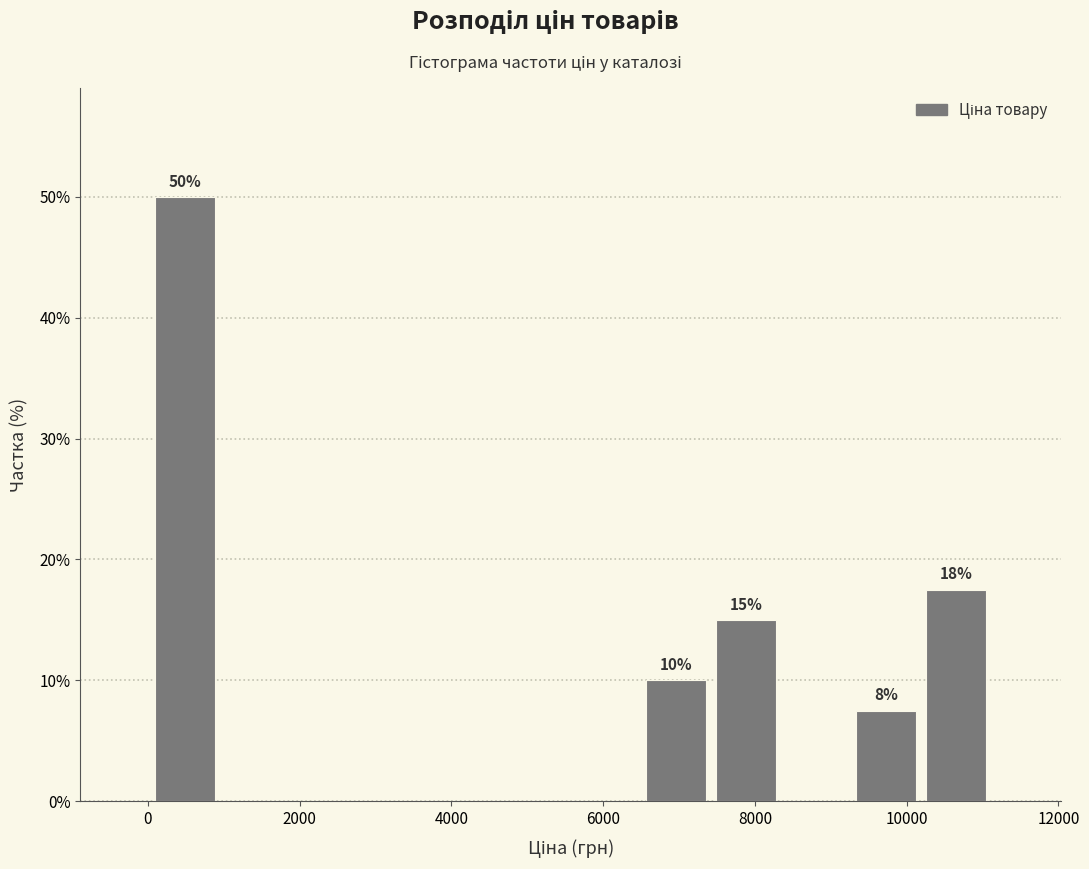

Over which range of the x-axis is the bar tallest?

0 to 1000